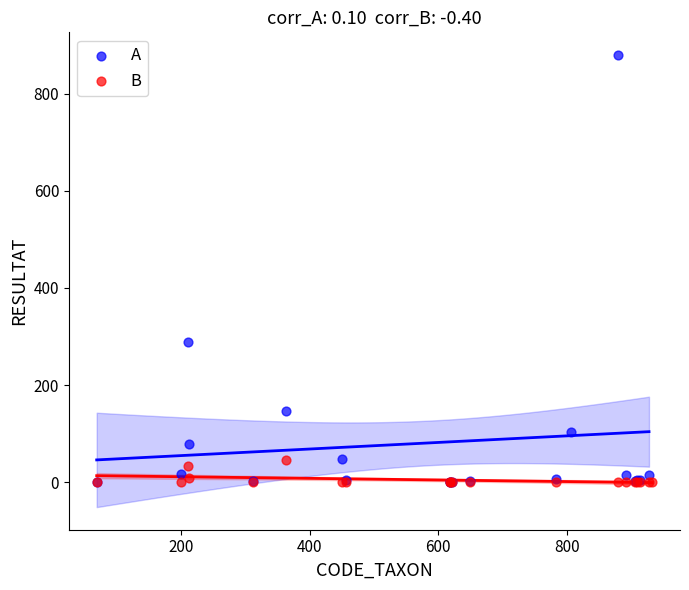

Which series has the largest Y range (max minus min)?

A